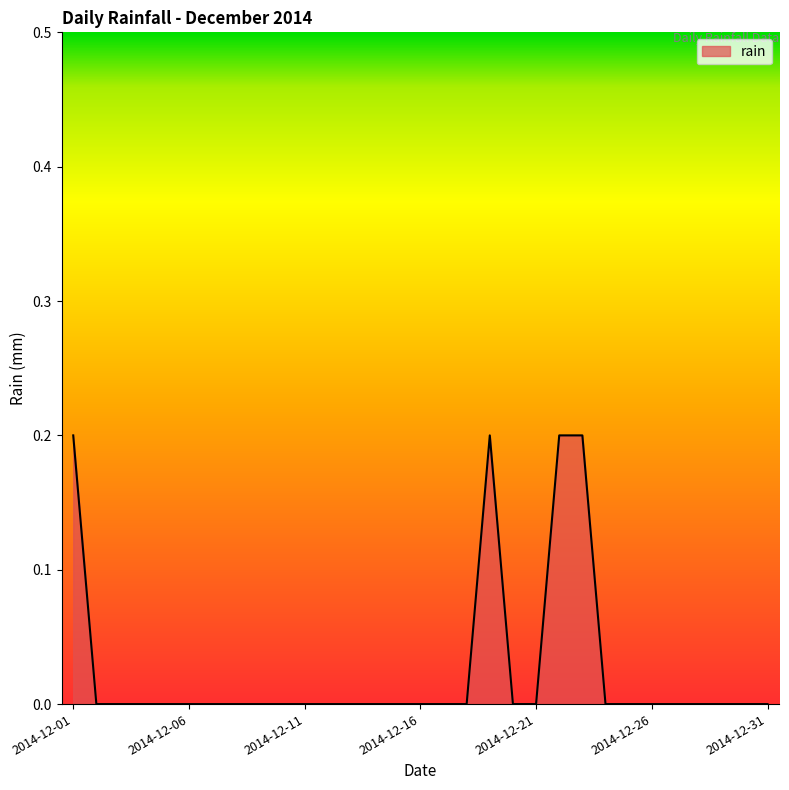

Reading left to right, what are all the values shown in this chart?

2014-12-01=0.2	2014-12-02=0.0	2014-12-03=0.0	2014-12-04=0.0	2014-12-05=0.0	2014-12-06=0.0	2014-12-07=0.0	2014-12-08=0.0	2014-12-09=0.0	2014-12-10=0.0	2014-12-11=0.0	2014-12-12=0.0	2014-12-13=0.0	2014-12-14=0.0	2014-12-15=0.0	2014-12-16=0.0	2014-12-17=0.0	2014-12-18=0.0	2014-12-19=0.2	2014-12-20=0.0	2014-12-21=0.0	2014-12-22=0.2	2014-12-23=0.2	2014-12-24=0.0	2014-12-25=0.0	2014-12-26=0.0	2014-12-27=0.0	2014-12-28=0.0	2014-12-29=0.0	2014-12-30=0.0	2014-12-31=0.0